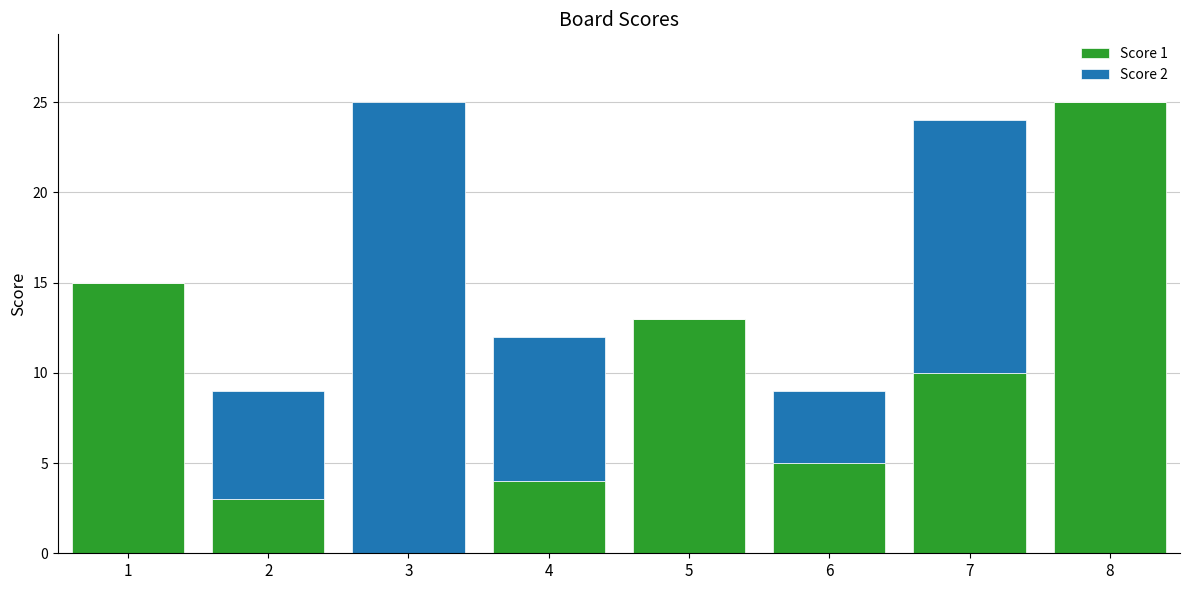

Where is Score 1 nearest to the value 12?

5